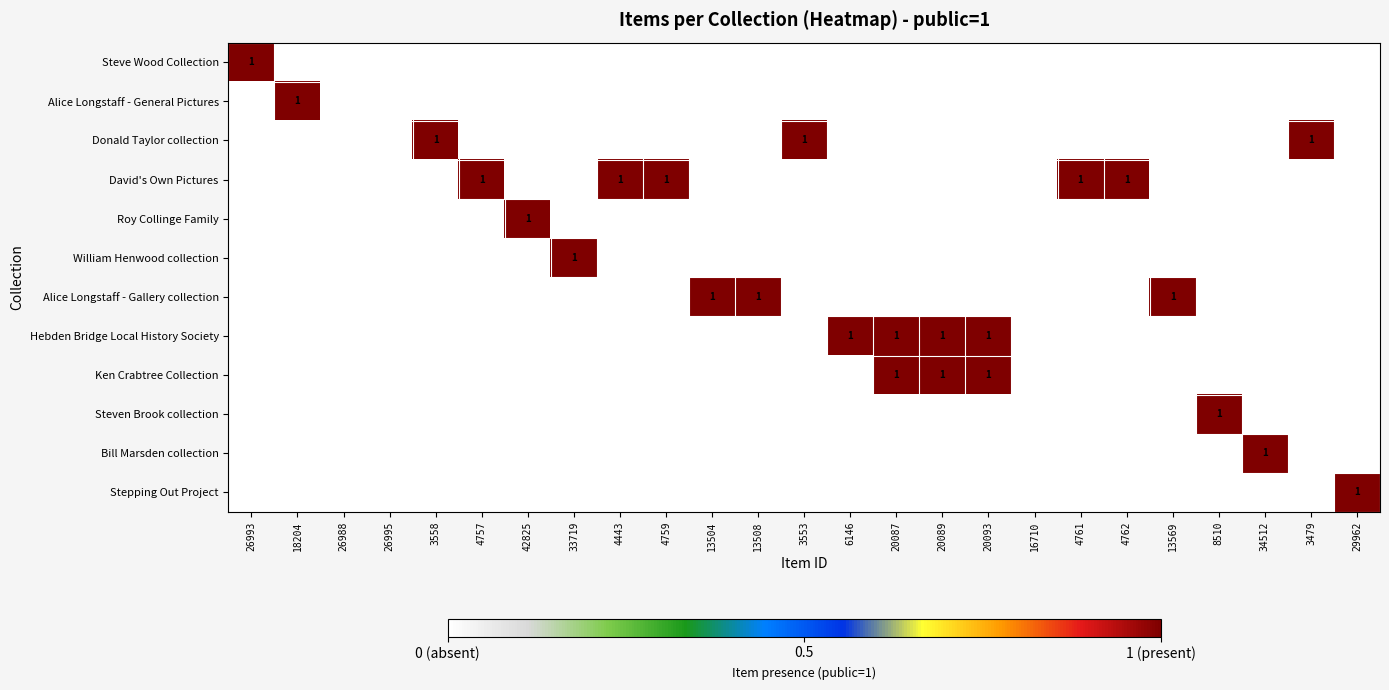

How many data points does each series have?

25